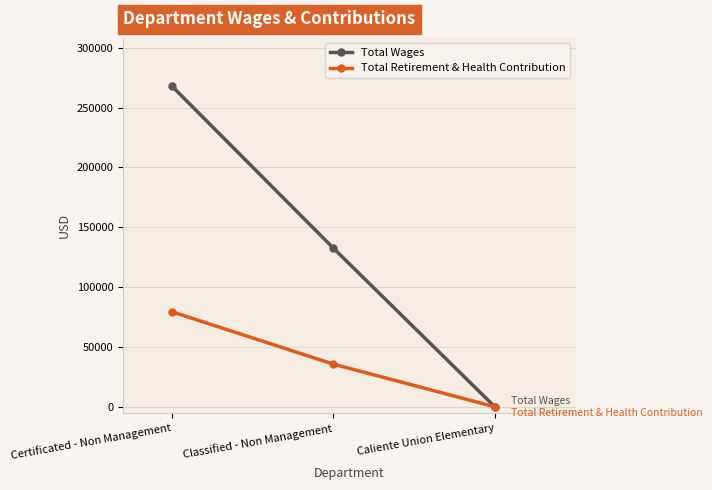

What are all the series names shown in the legend?

Total Wages, Total Retirement & Health Contribution